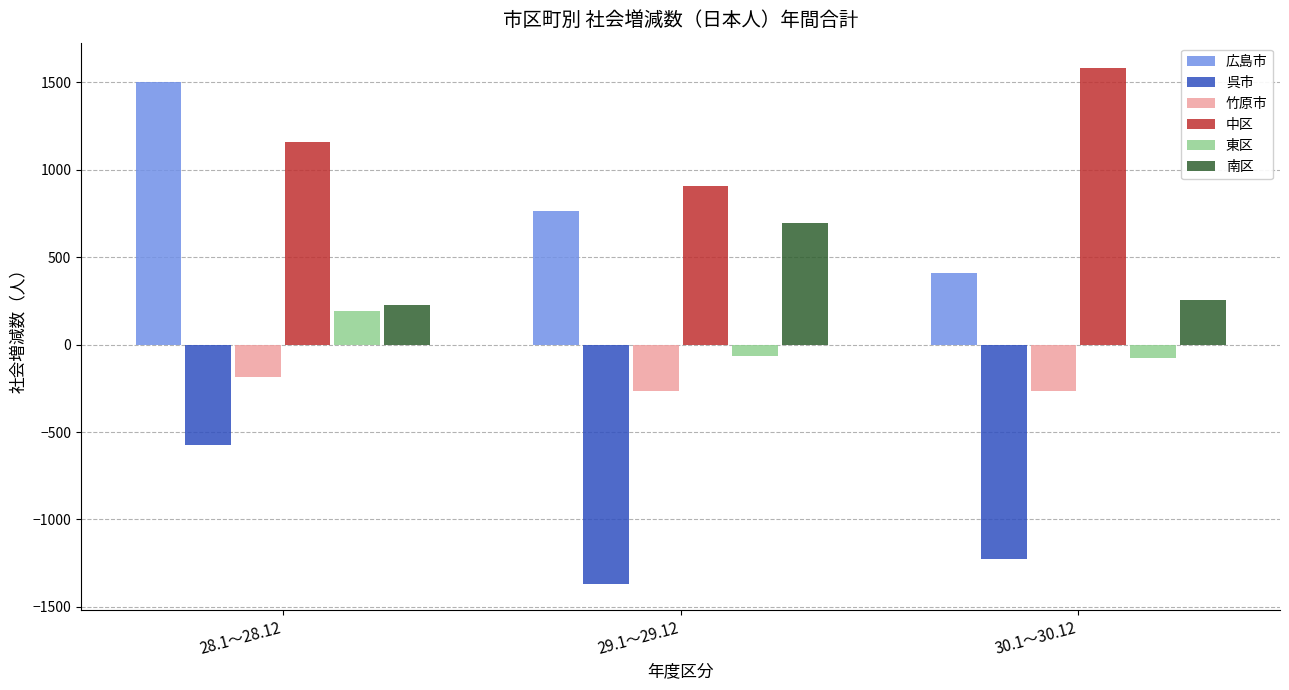

At which label does 呉市 reach its peak?

28.1～28.12